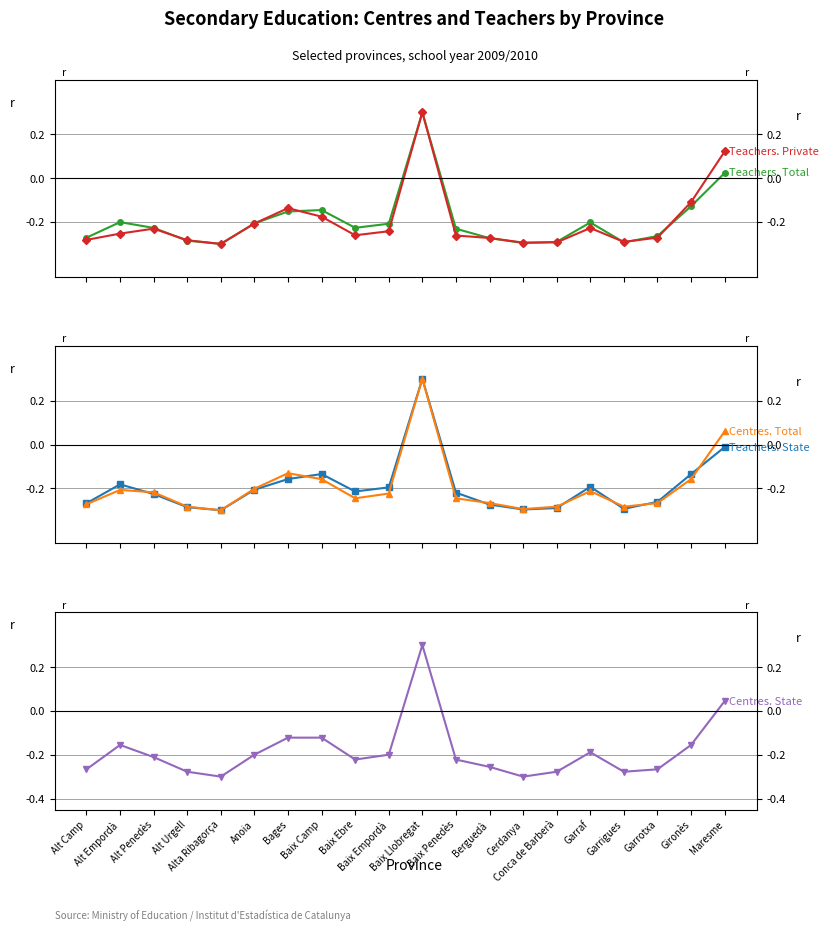

At which category does the chart reach its peak across all series?

Baix Llobregat